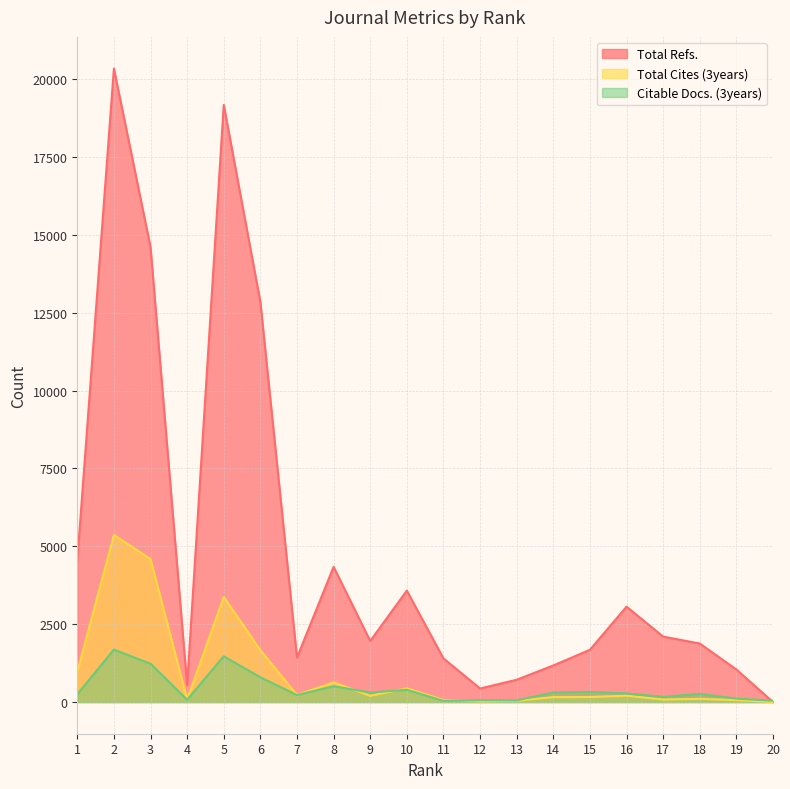

How many series are shown in this chart?

3